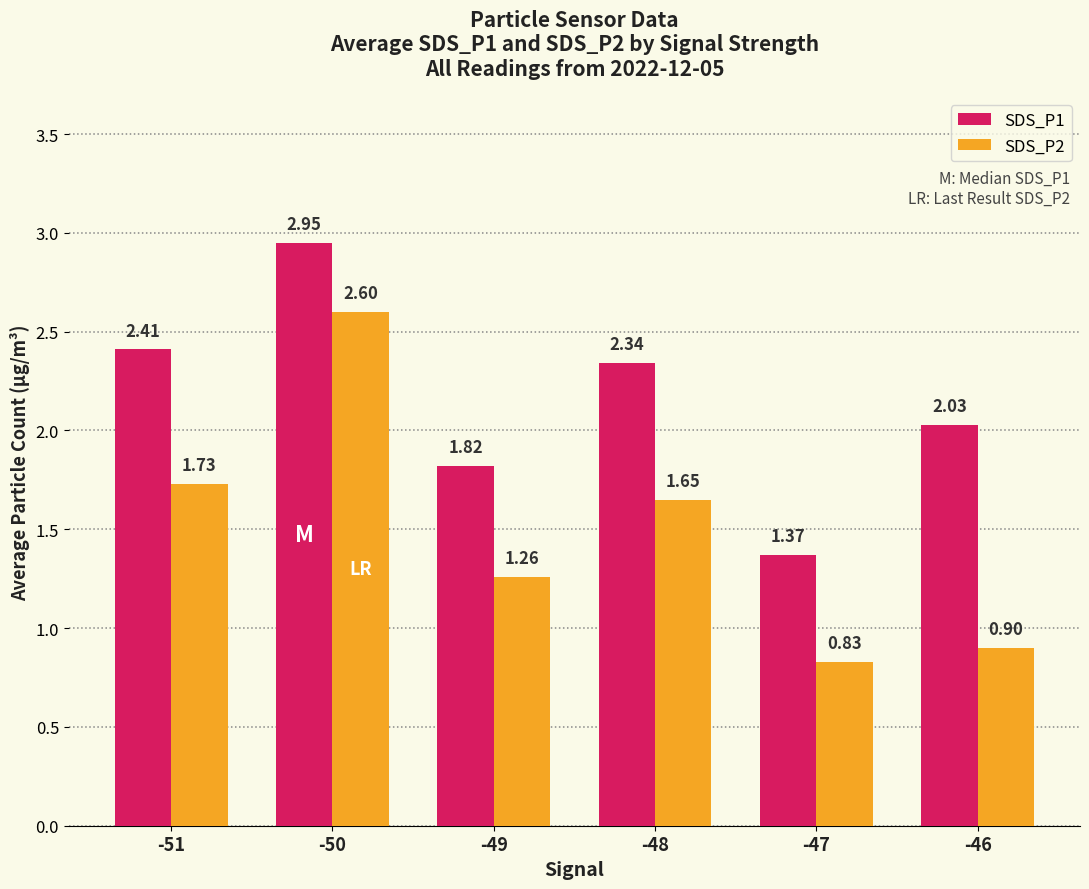

Rank the series by their average value, from lowest to highest.

SDS_P2, SDS_P1